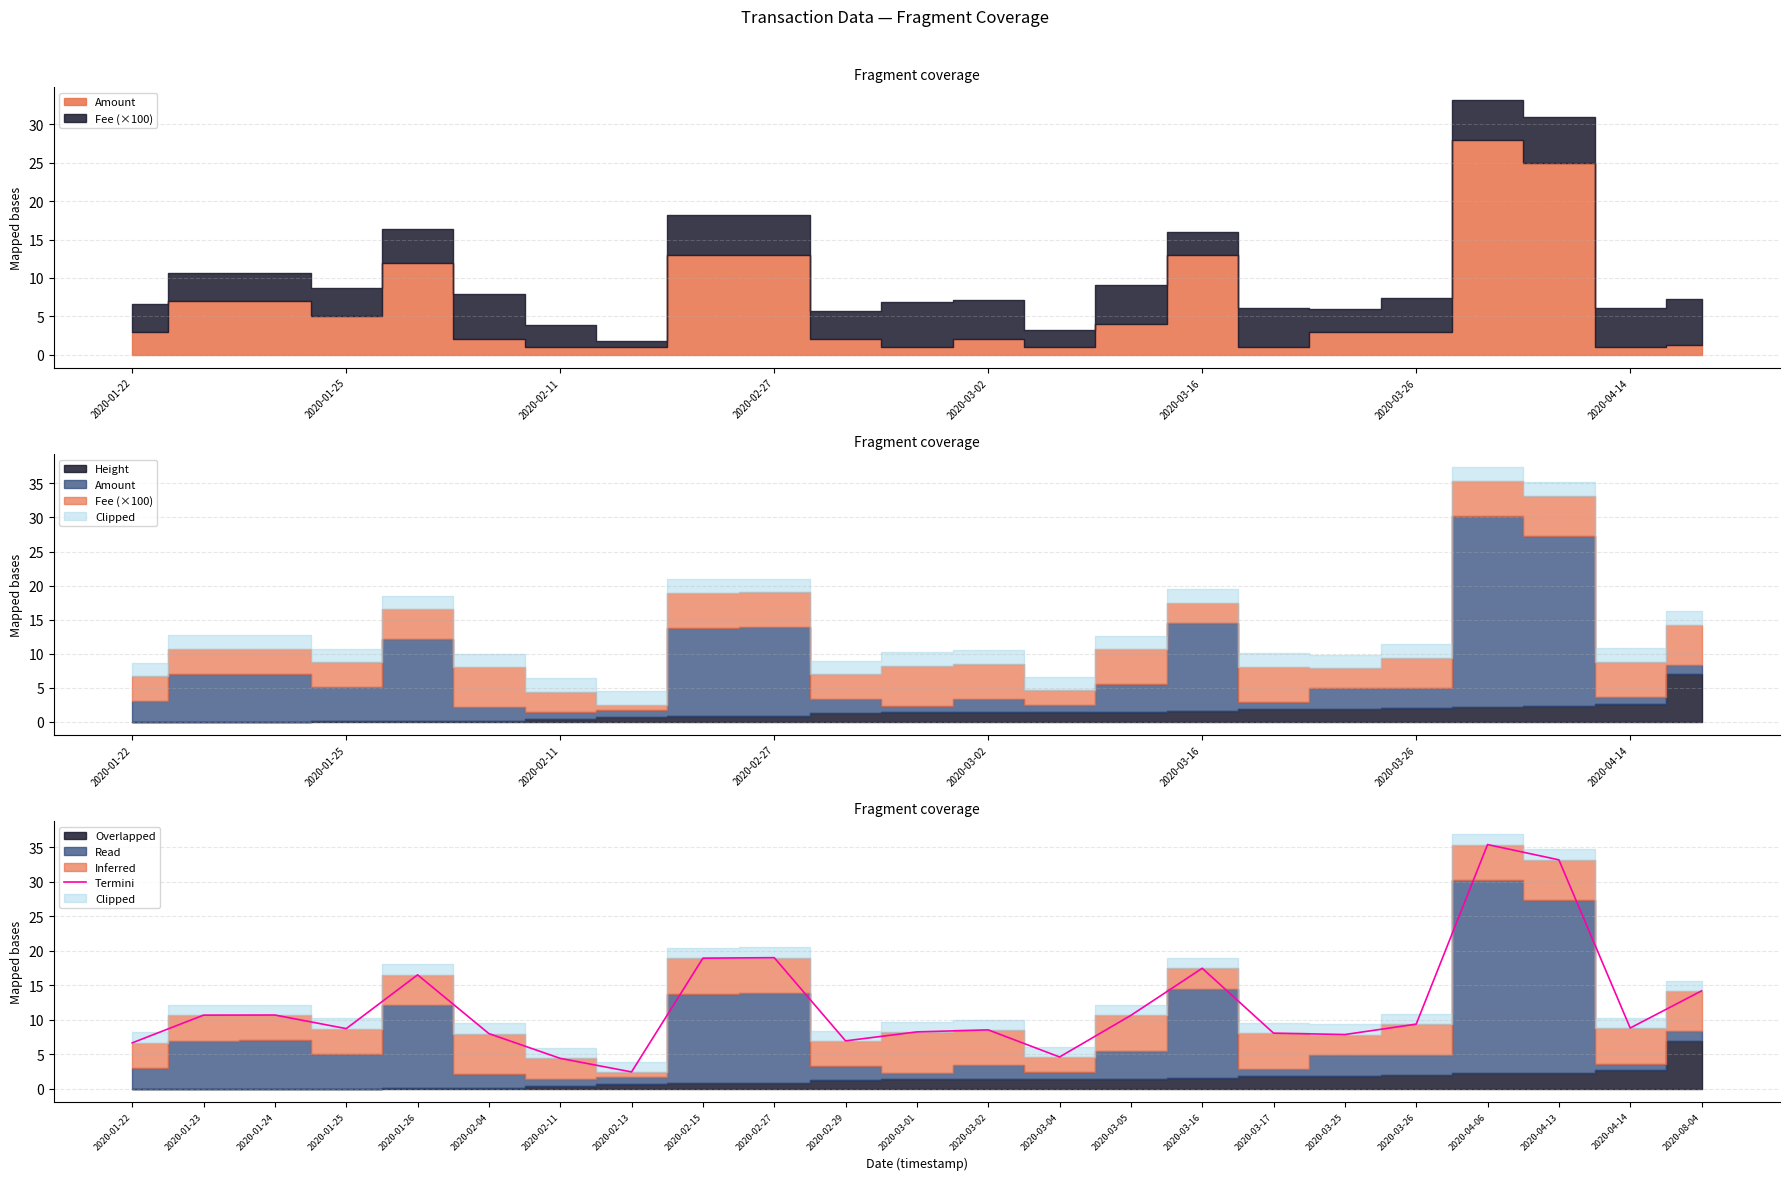

True or false: Termini has a value of 12.1 at 2020-03-01.

False